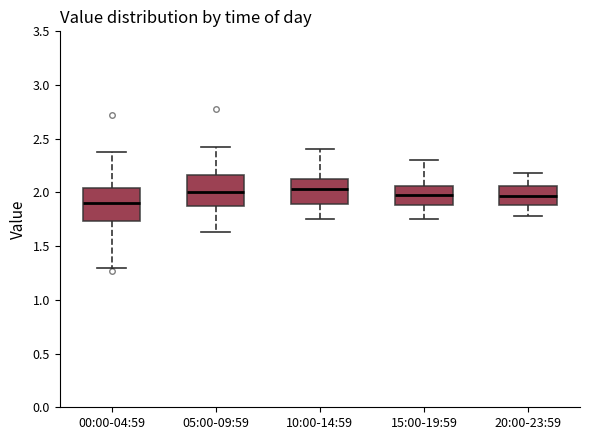

Reading left to right, transcribe this box plot: for each box, give where its median line is, the range the box spans, and where its two whiskers end, as read against the y-axis. The values are not printed on the chart, so give them approximately, as read against the axis.

00:00-04:59: median 1.90, box 1.75 to 2.05, whiskers 1.30 to 2.40
05:00-09:59: median 2.00, box 1.85 to 2.15, whiskers 1.65 to 2.40
10:00-14:59: median 2.05, box 1.90 to 2.15, whiskers 1.75 to 2.40
15:00-19:59: median 2.00, box 1.90 to 2.05, whiskers 1.75 to 2.30
20:00-23:59: median 1.95, box 1.90 to 2.05, whiskers 1.80 to 2.20